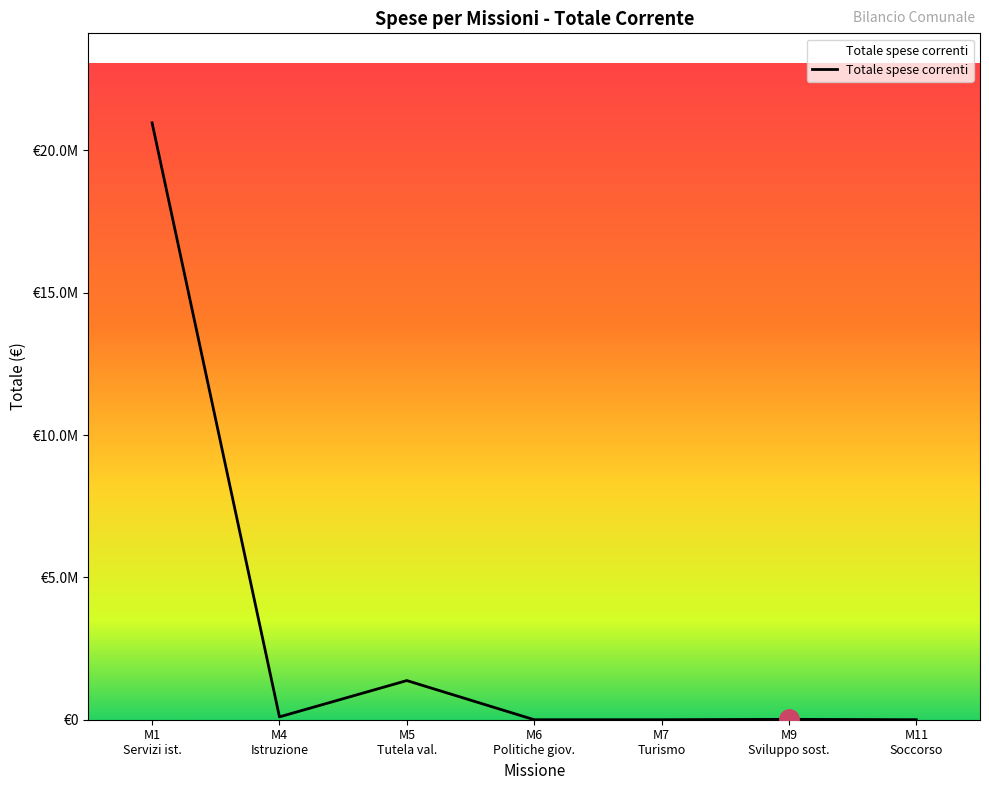

Where is the first local maximum?

M5
Tutela val.